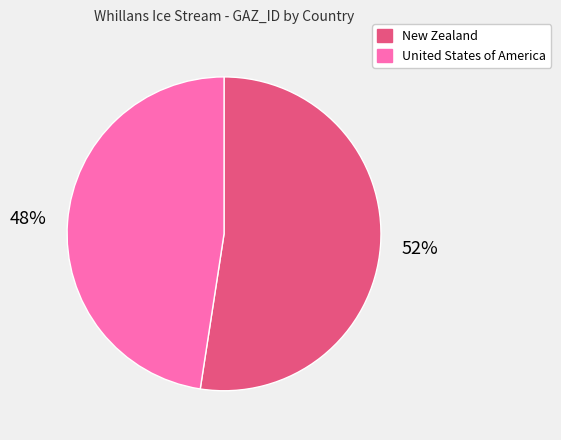

True or false: New Zealand accounts for 52% of the total.

True